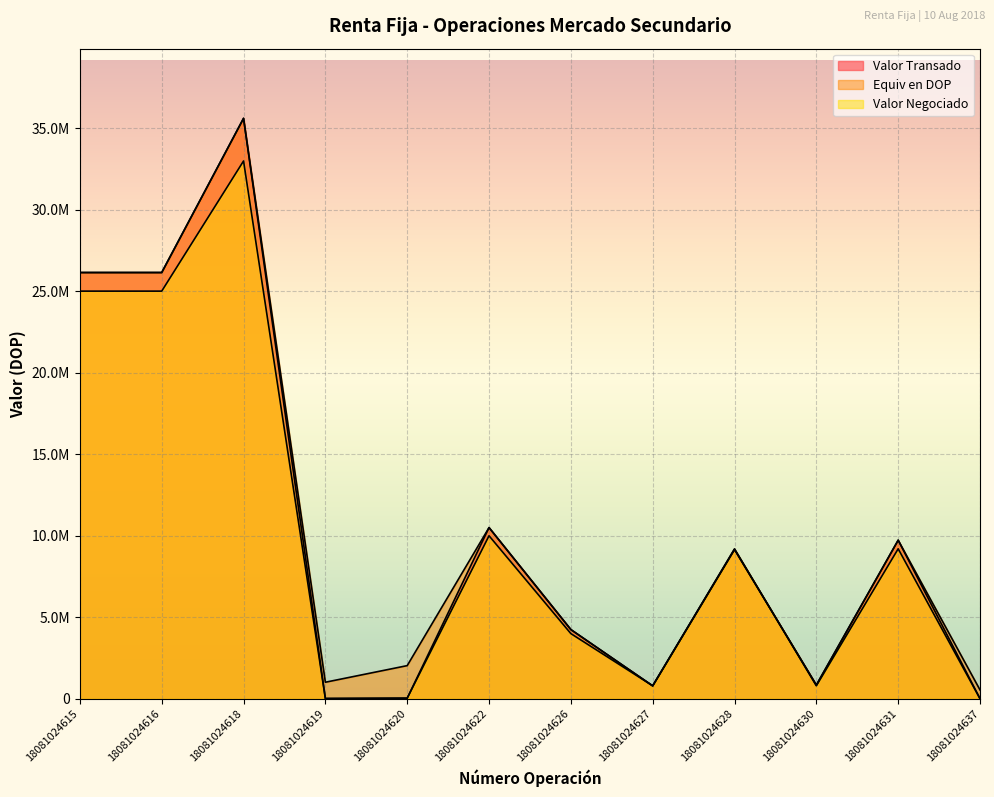

Which has a higher value, 18081024620 or 18081024615?

18081024615